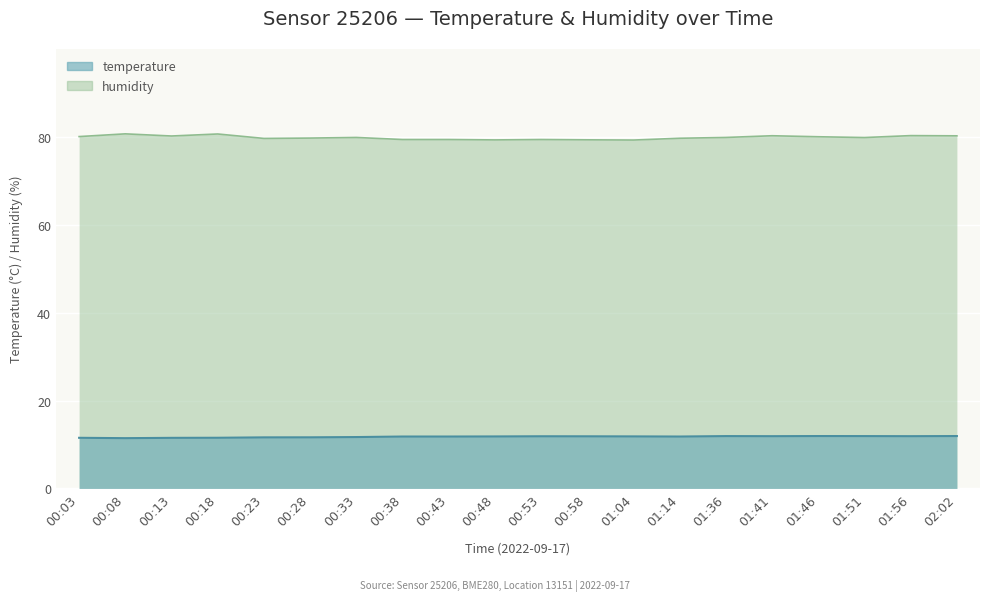

Does the chart display data point markers on the line(s)?

No